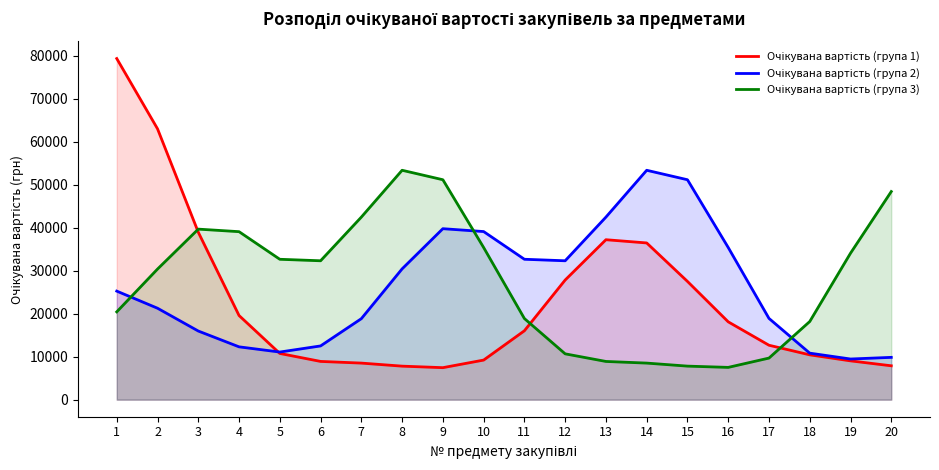

What is the value of the Очікувана вартість (група 1) point at the 1st from the left?

79351.9